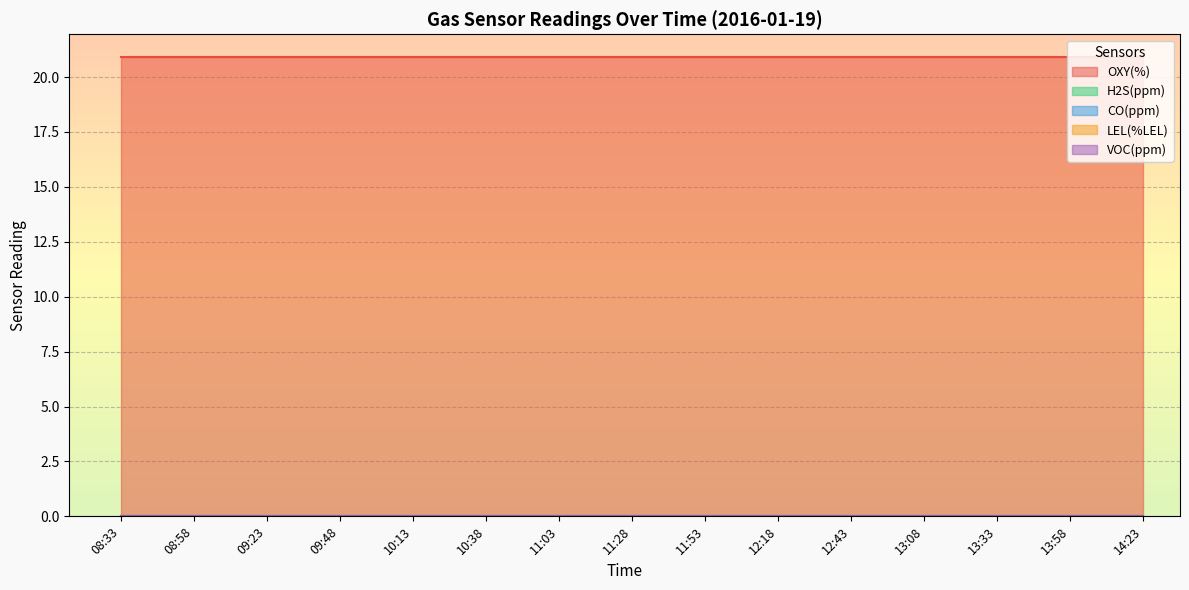

What position from the left is 10:13?

5